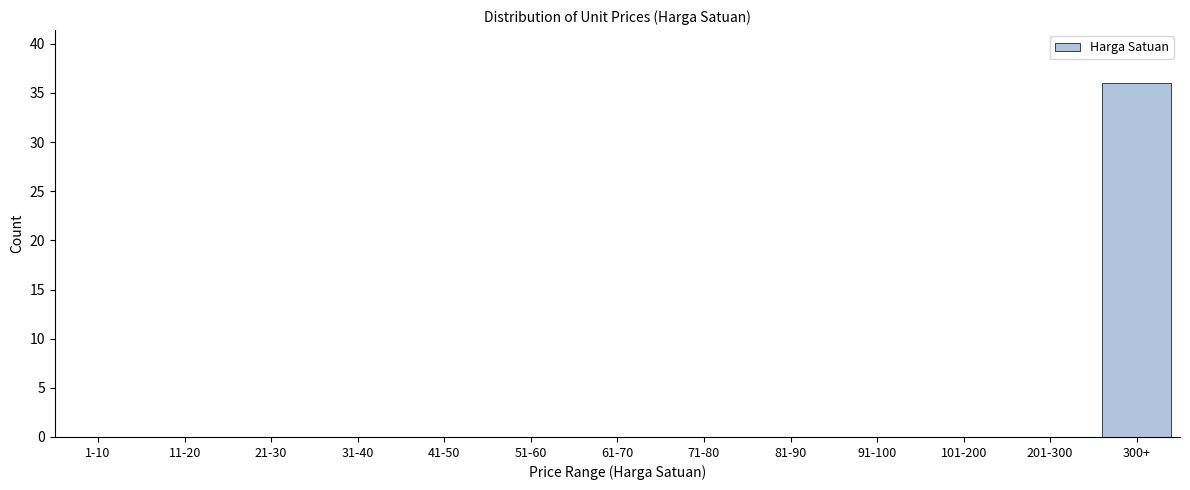

Reading right to left, what are all the values shown in this chart?

300+=36	201-300=0	101-200=0	91-100=0	81-90=0	71-80=0	61-70=0	51-60=0	41-50=0	31-40=0	21-30=0	11-20=0	1-10=0